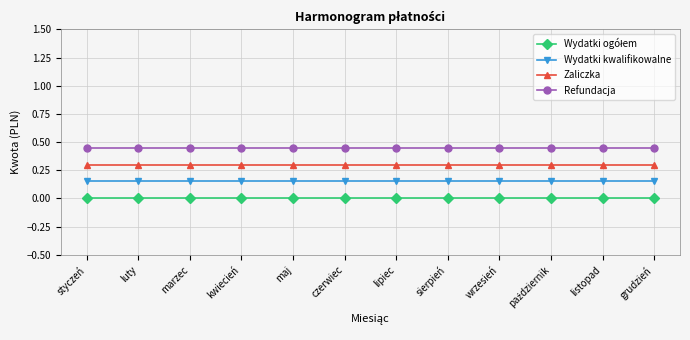

How many lines are shown in the chart?

4